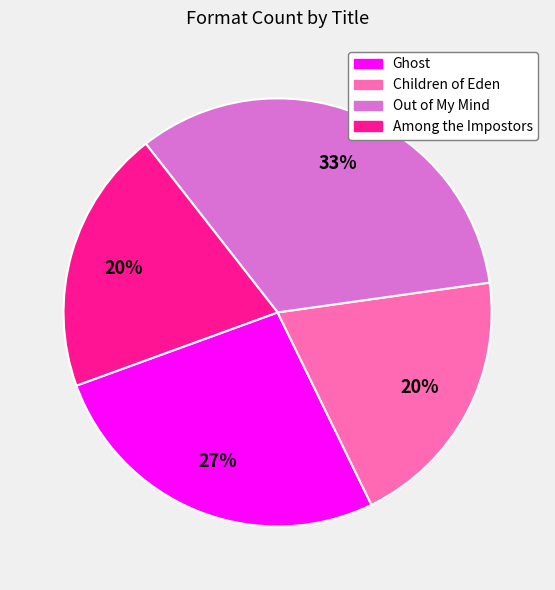

Count the number of slices in the pie.

4